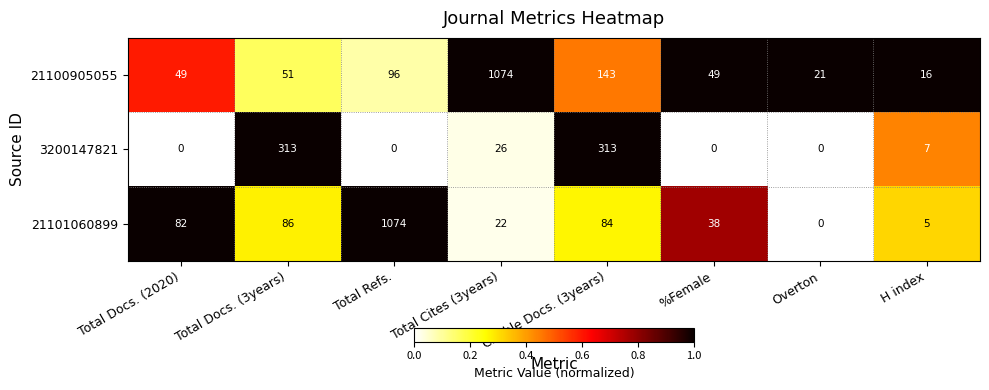

Is the value of 21101060899 at Citable Docs. (3years) greater than the value of 21100905055 at H index?

Yes